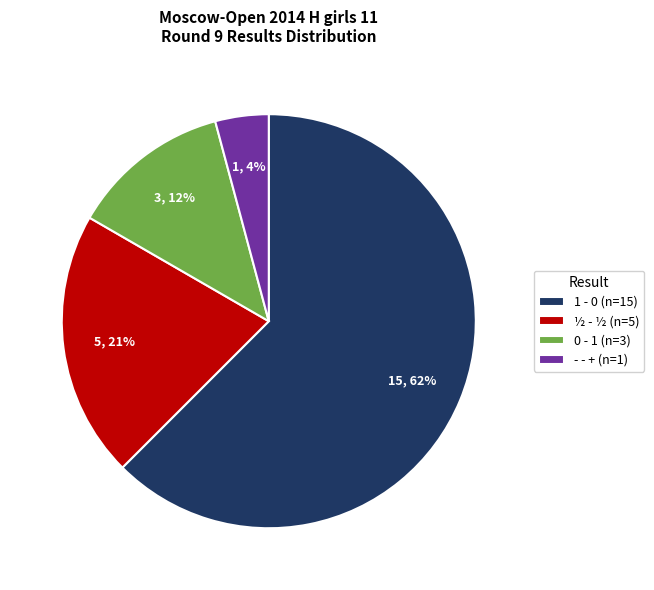

What is the ratio of the value at ½ - ½ to the value at 1 - 0?

0.3